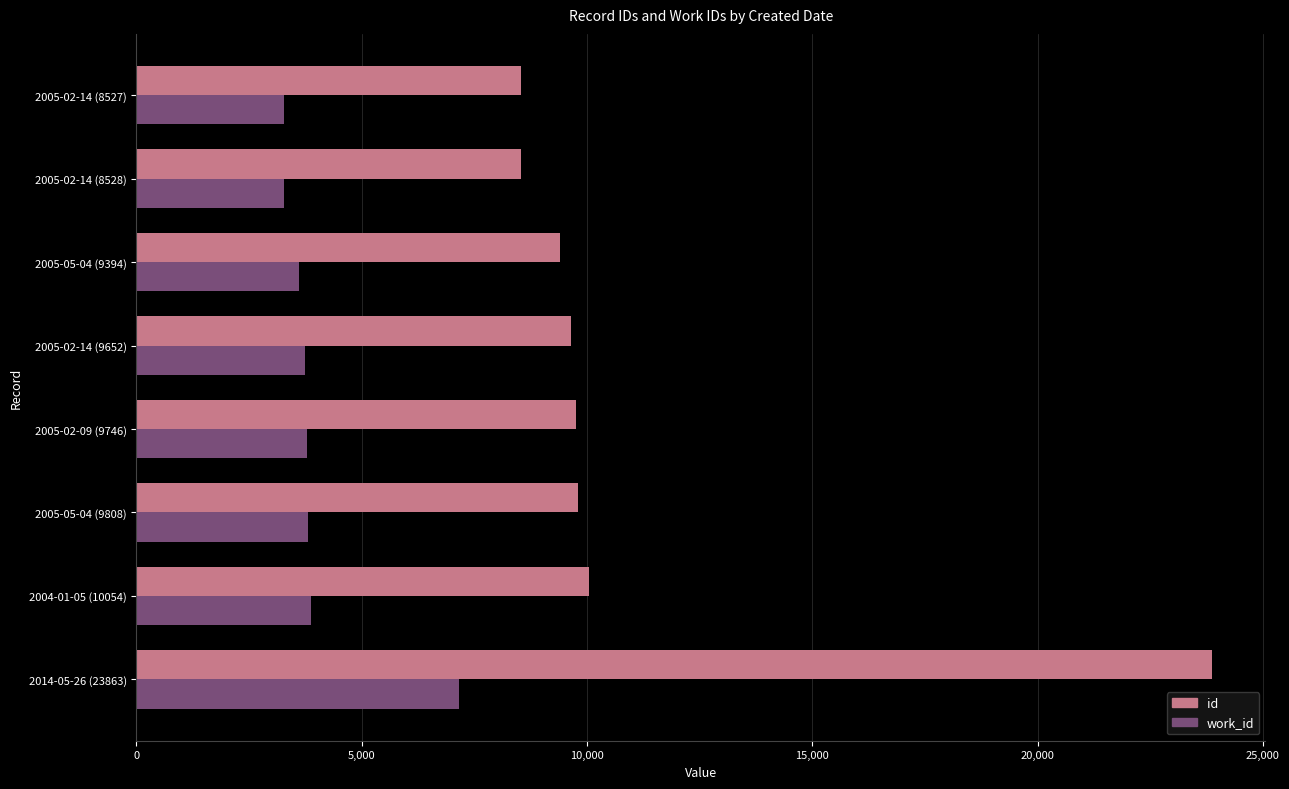

The id series shows 17855 at 2004-01-05 (10054). True or false?

False